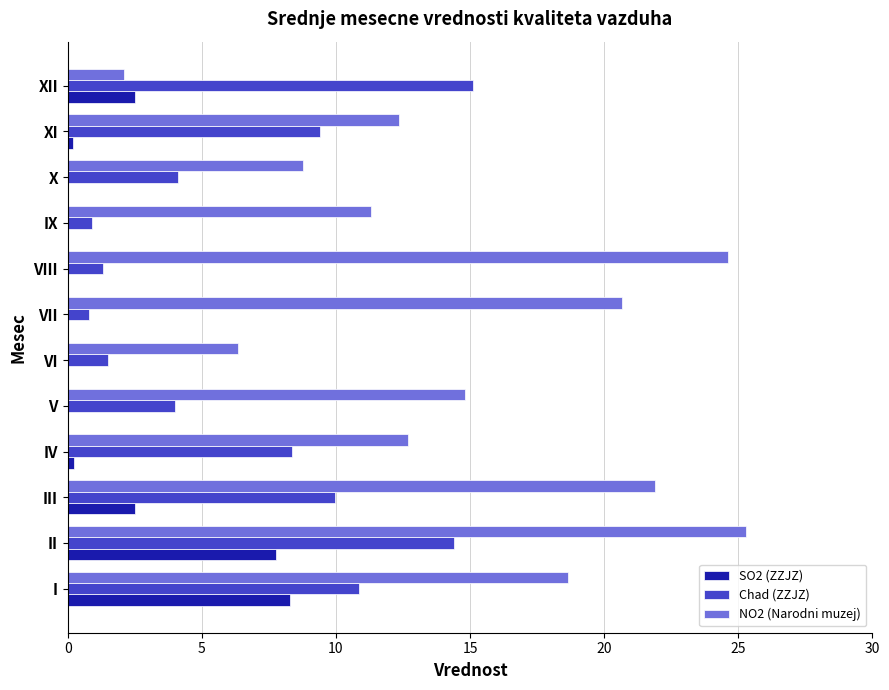

Between VI and X, which series saw the biggest shift?

Chad (ZZJZ)